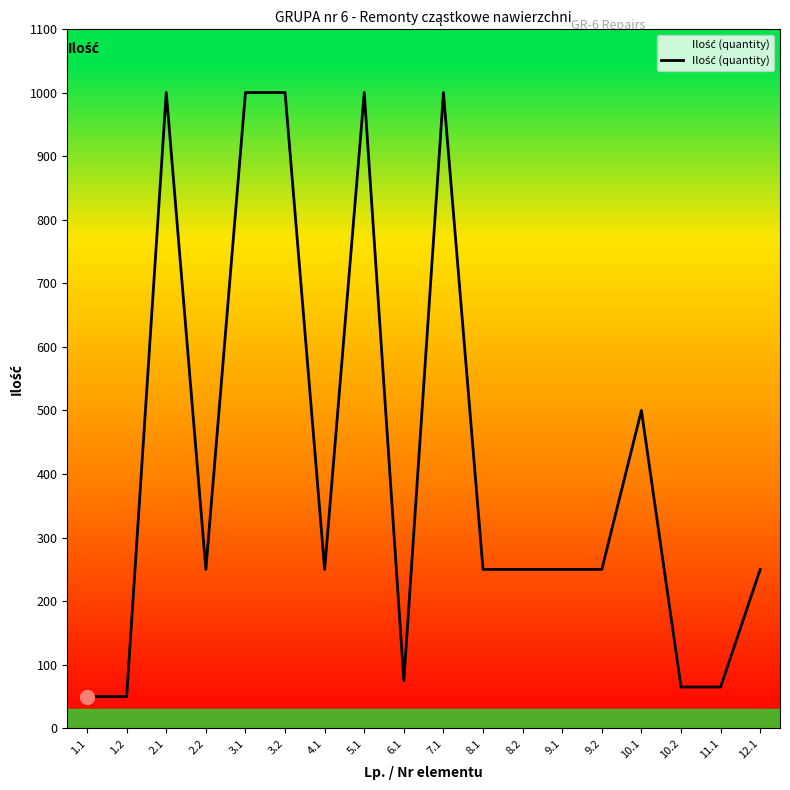

The value at 1.1 is 50. True or false?

True